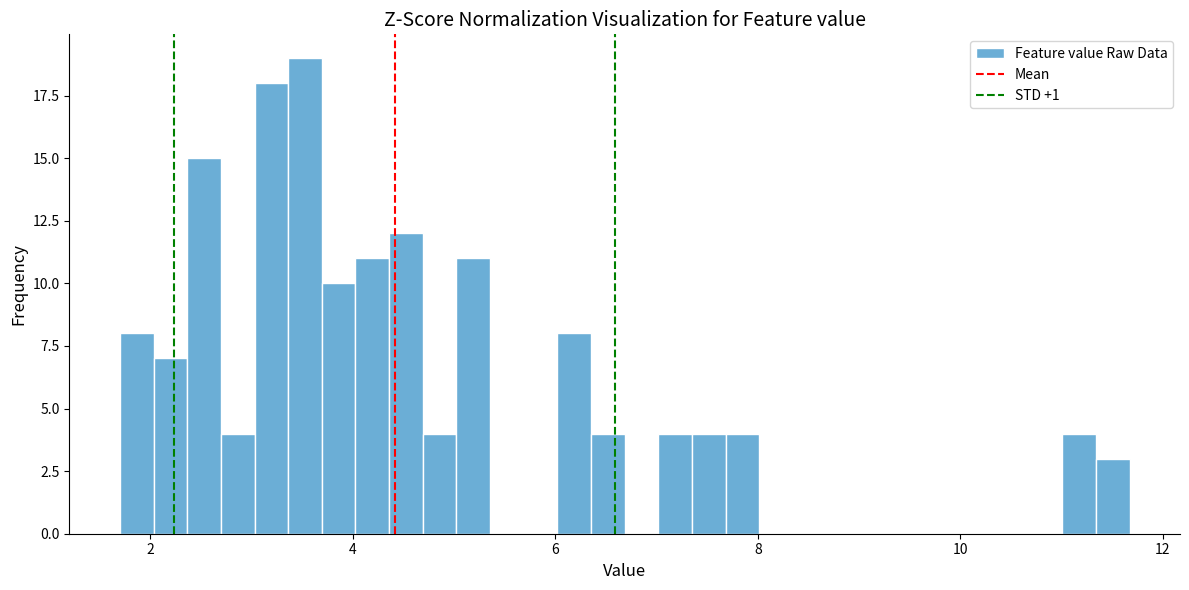

Read against the x-axis, roughly where is the centre of the tallest bar?

3.6